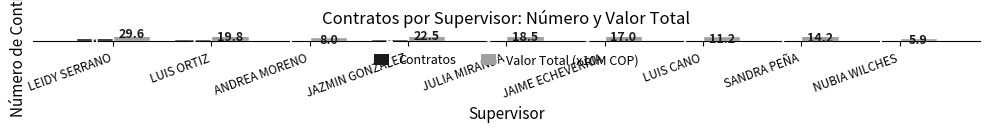

The value of Valor Total (x10M COP) at LUIS CANO is 3.0. True or false?

False